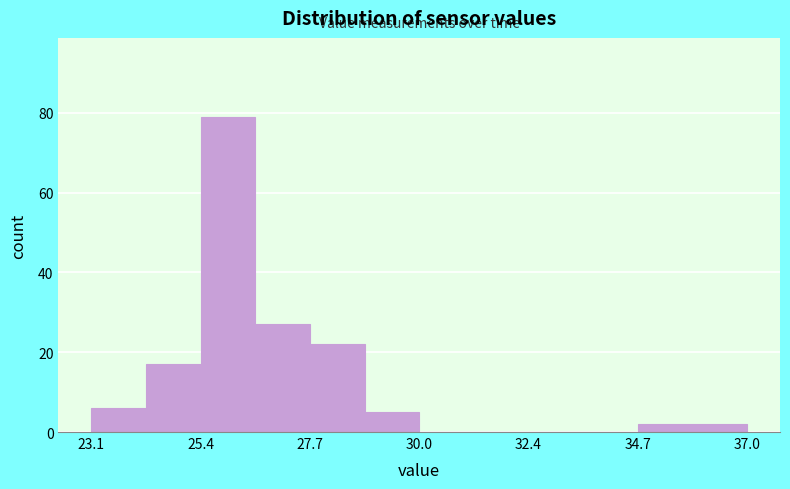

Around what value on the x-axis is the tallest bar? Give the approximate position of its centre, as read against the axis.

26.0